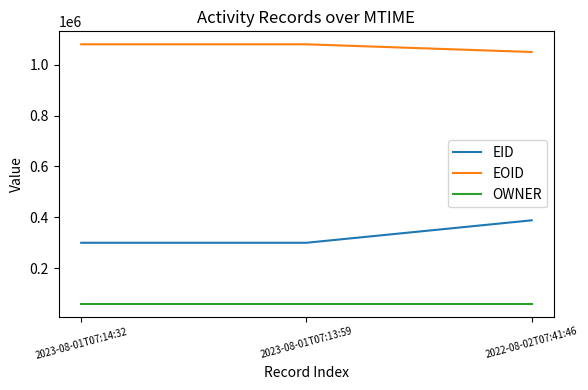

What are all the series names shown in the legend?

EID, EOID, OWNER